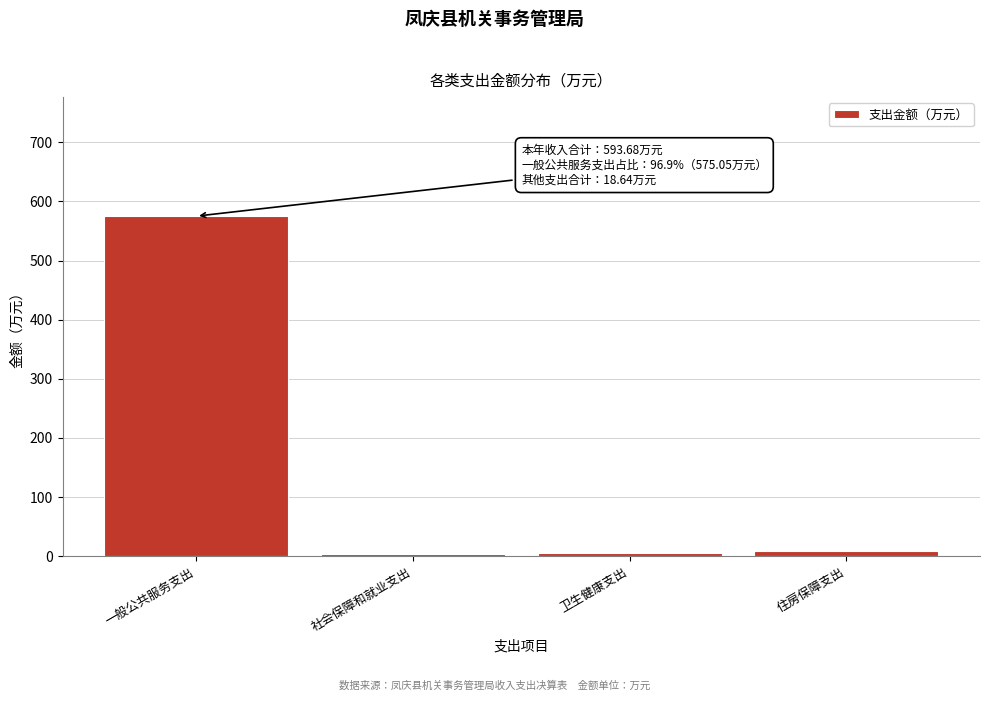

The value at 一般公共服务支出 is 151.2. True or false?

False